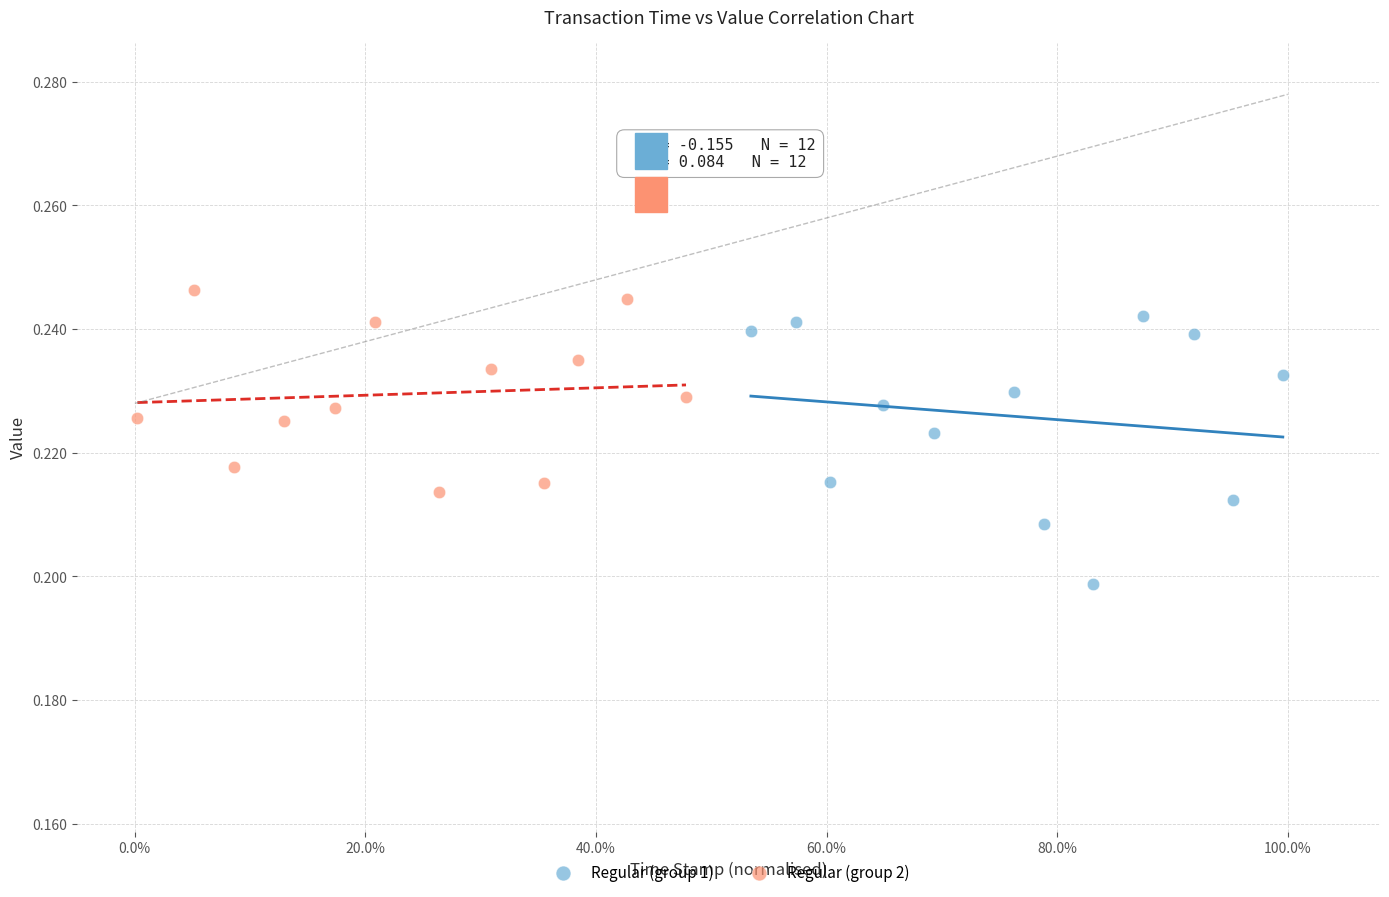

Which series has the widest spread of Y values?

Regular (group 1)